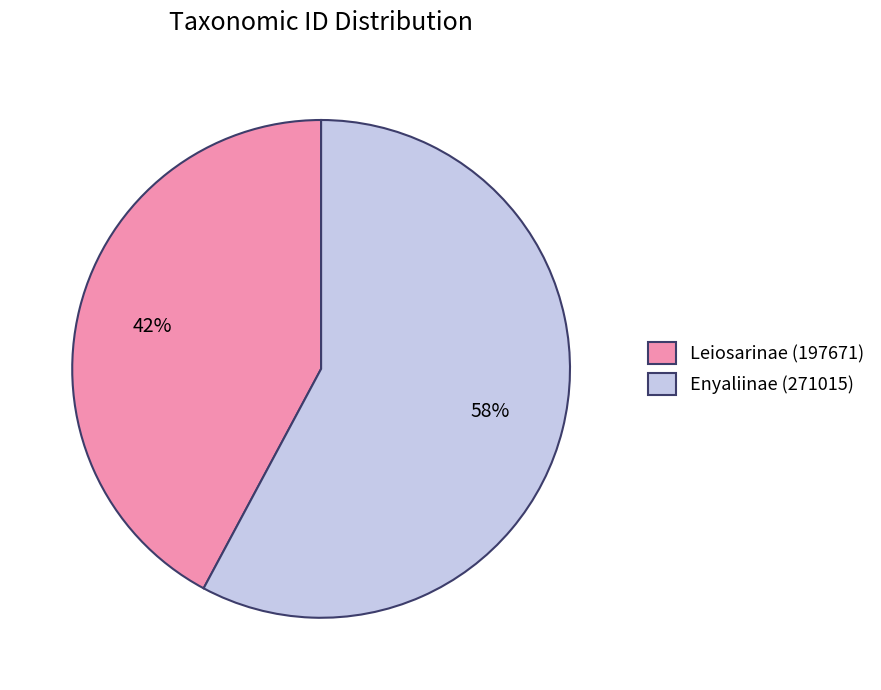

To the nearest percent, what portion does Enyaliinae (271015) represent?

58%